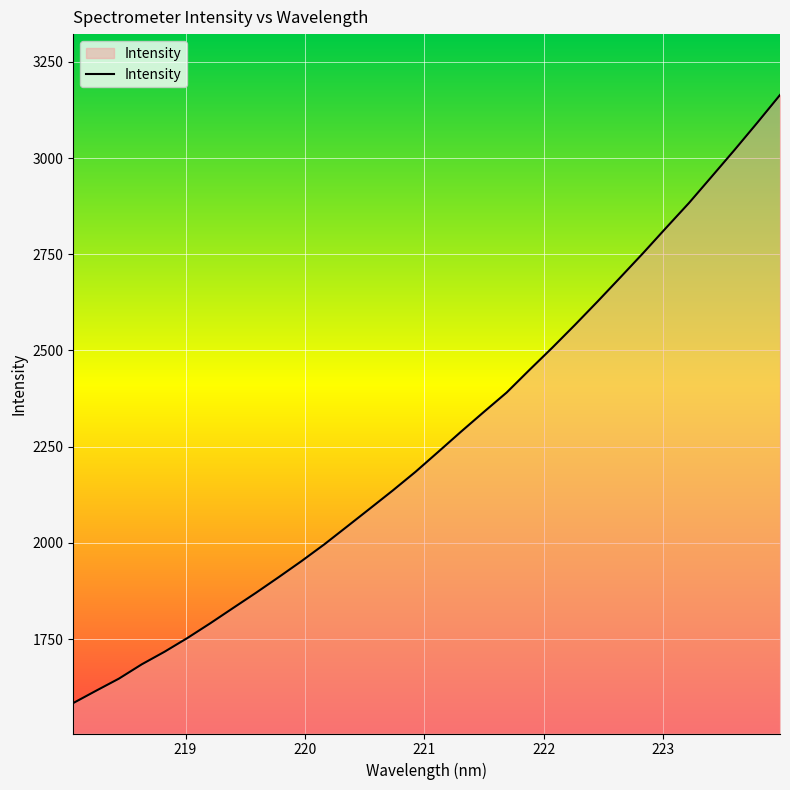

What is the maximum value shown in the chart?

3163.8